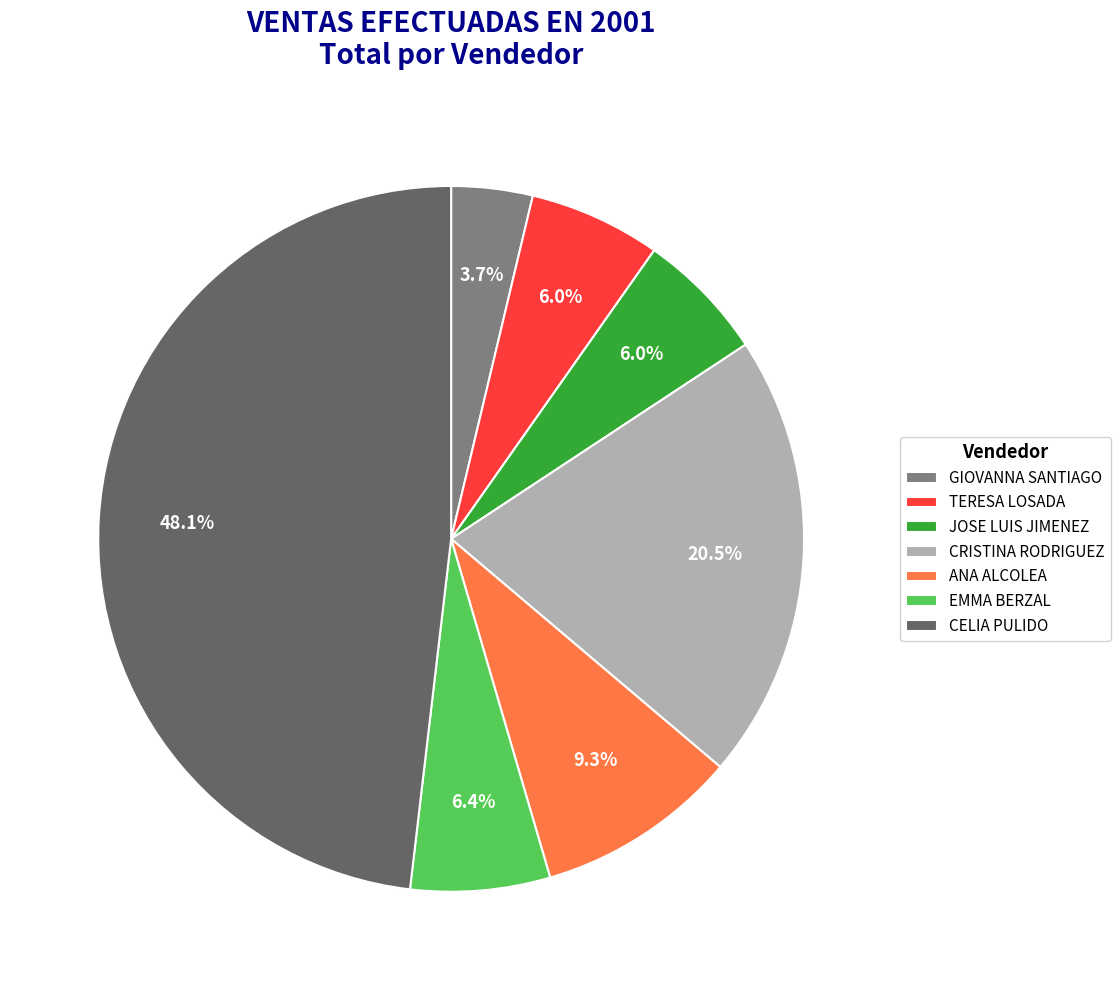

Between CRISTINA RODRIGUEZ and CELIA PULIDO, which is larger?

CELIA PULIDO